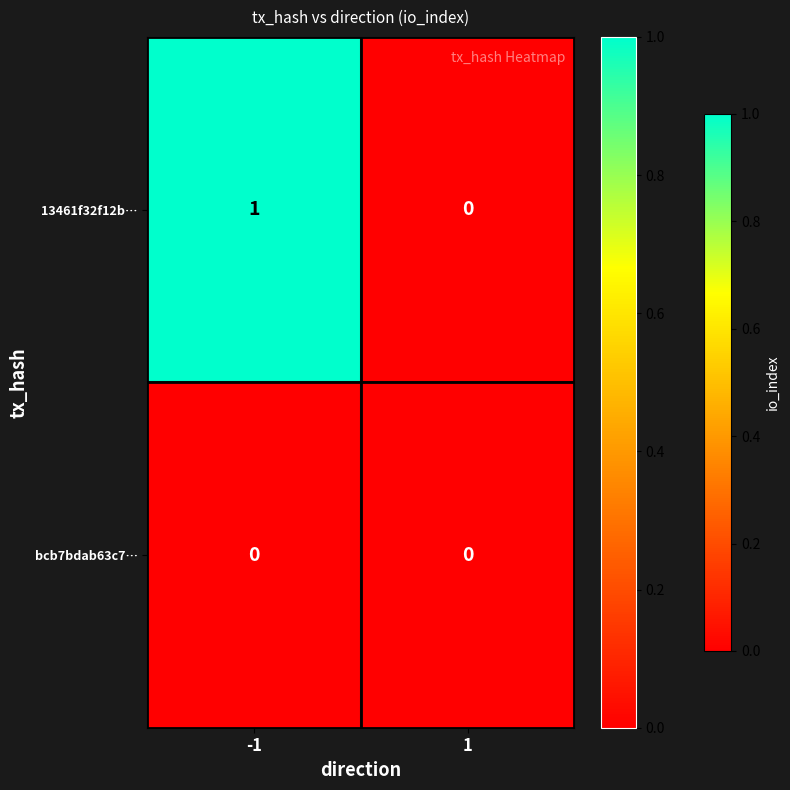

Which series has the largest range (max minus min)?

13461f32f12b…